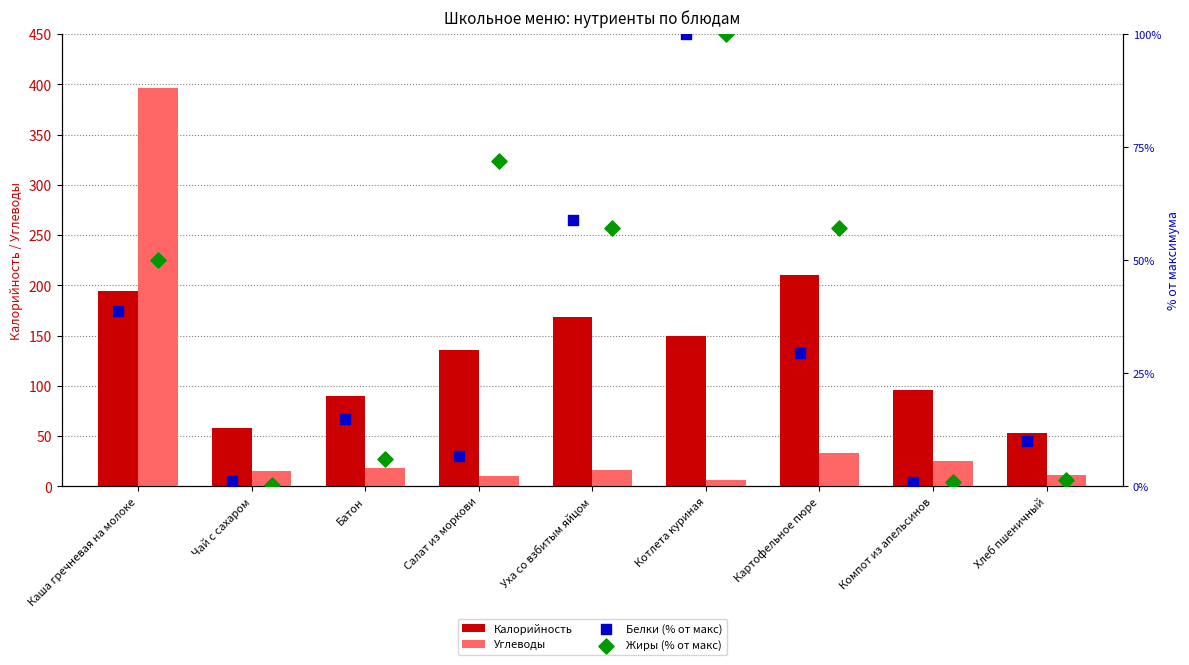

Which series has the largest Y range (max minus min)?

Углеводы